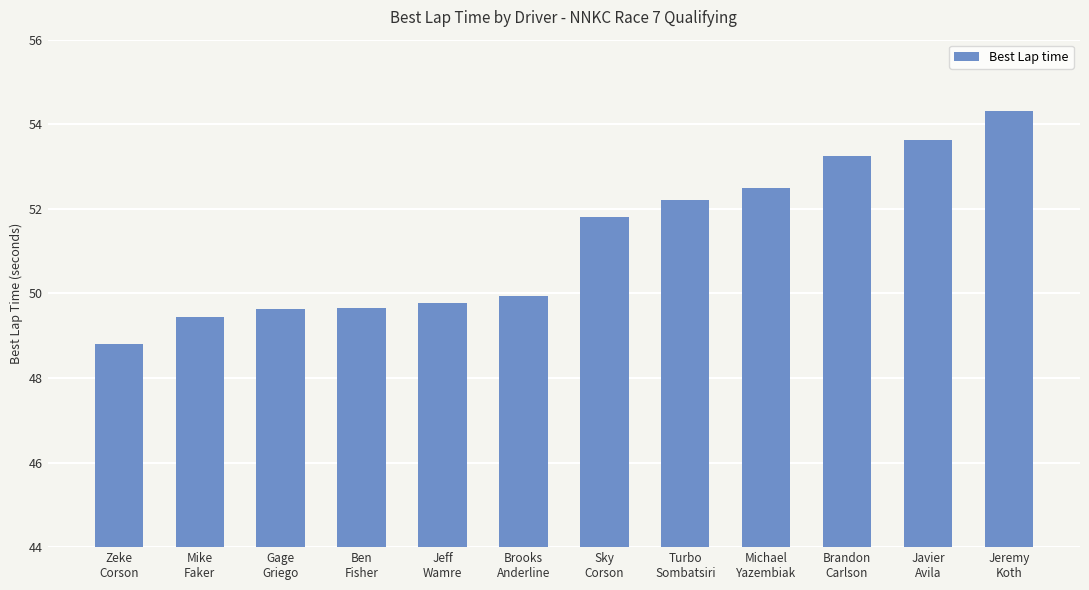

Where is the data nearest to the value 51?

Sky
Corson